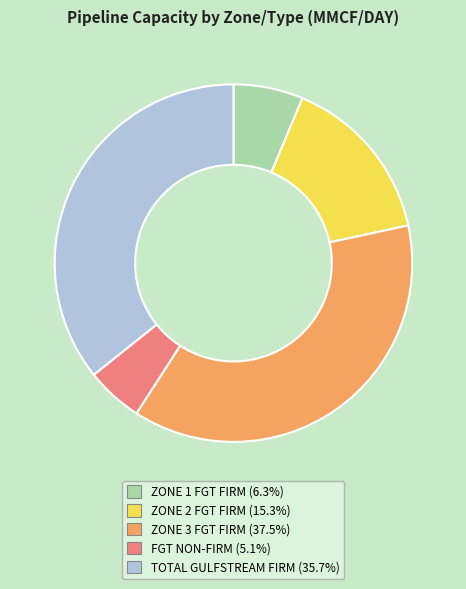

Does FGT NON-FIRM account for over 50% of the chart?

No